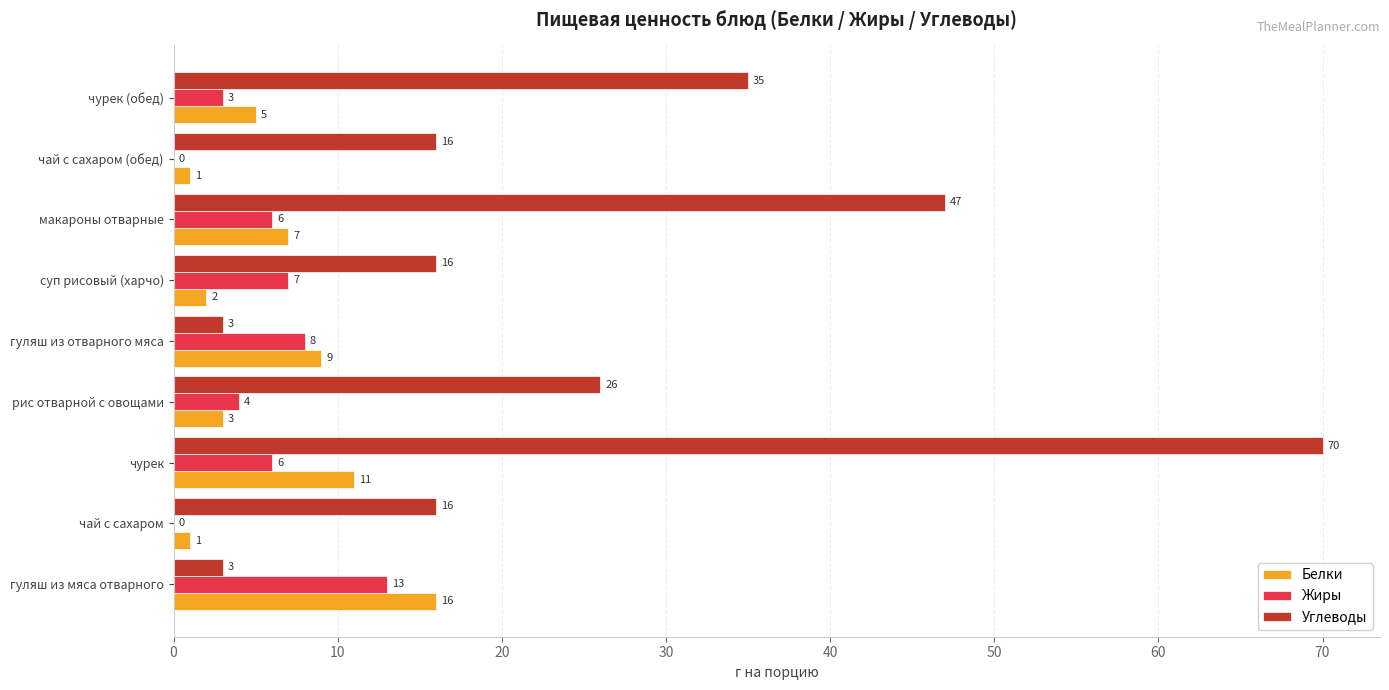

Where is Углеводы nearest to the value 36?

чурек (обед)